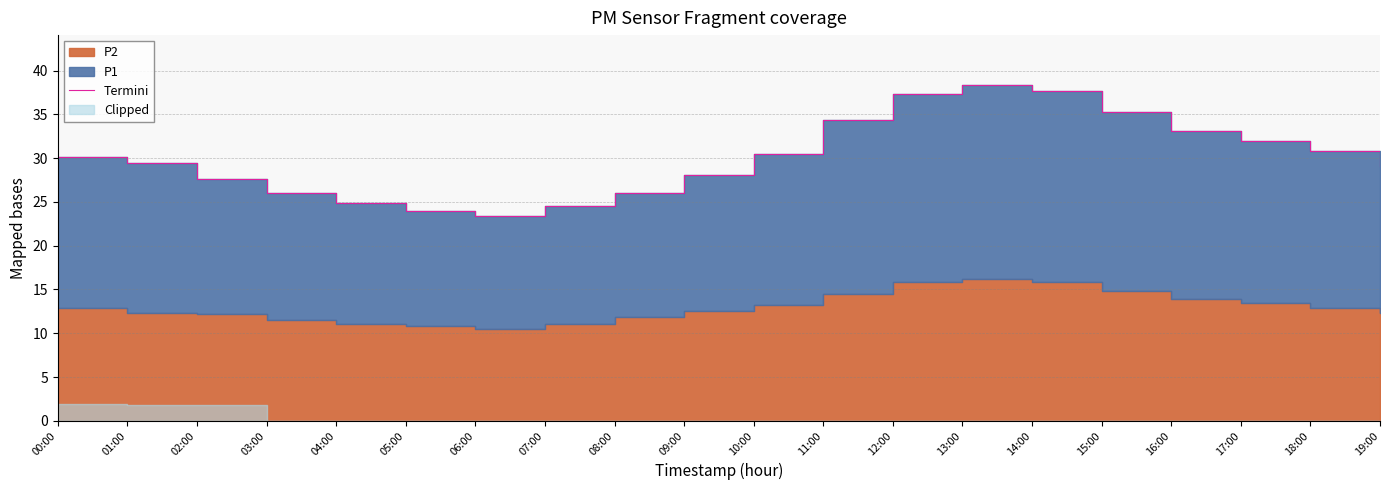

Which has a higher value, 08:00 or 10:00?

10:00